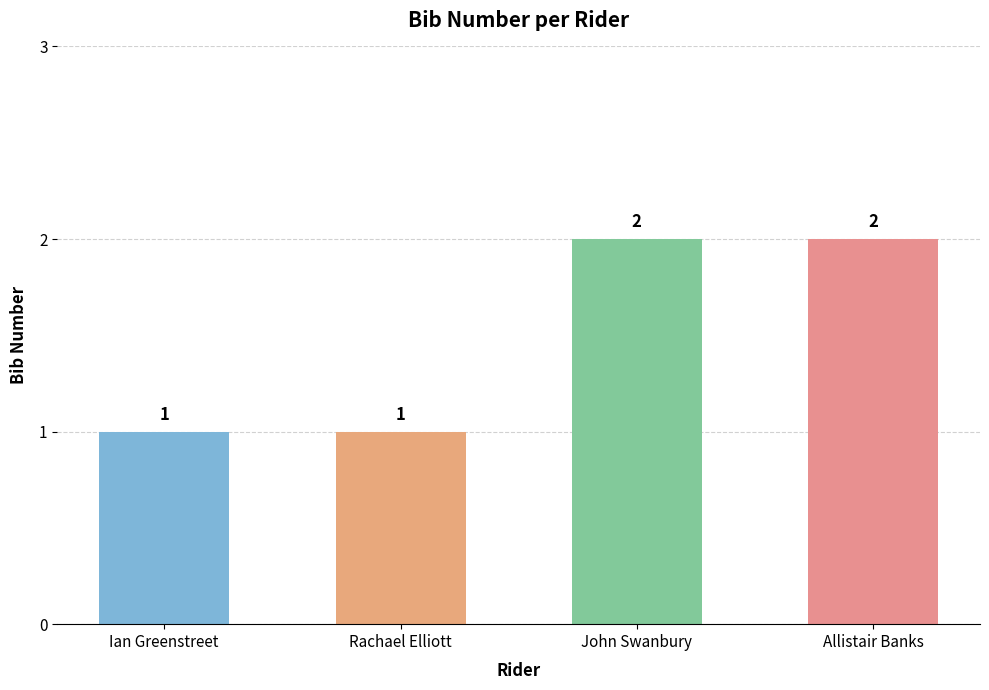

Reading left to right, transcribe all the data shown in this chart.

1	1	2	2